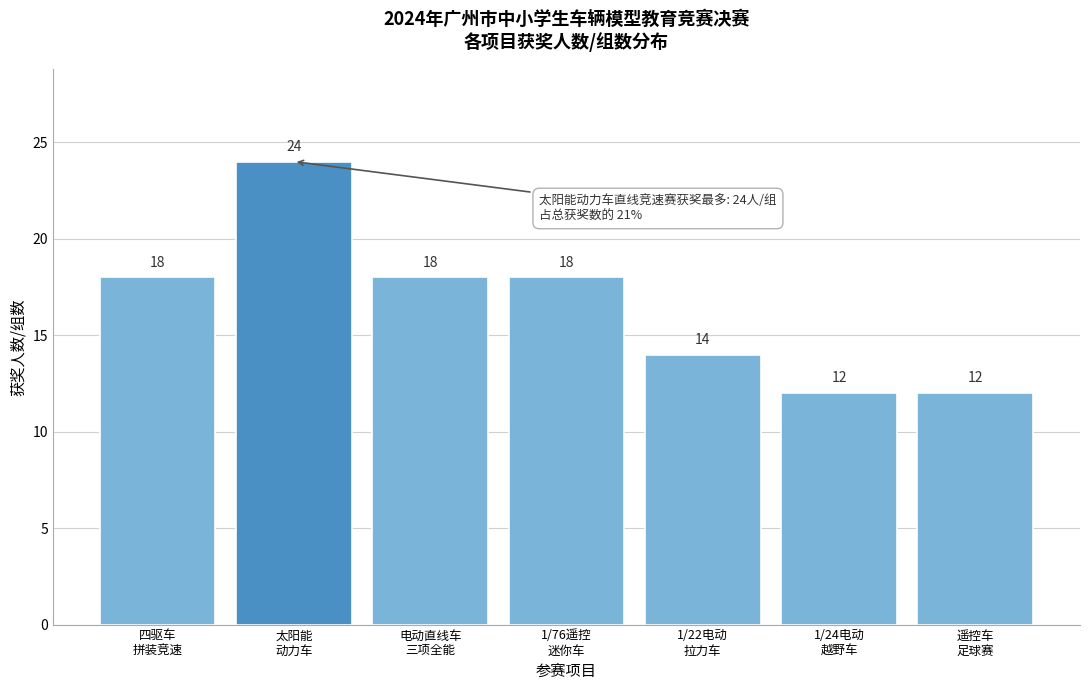

Reading left to right, what are all the values shown in this chart?

18	24	18	18	14	12	12